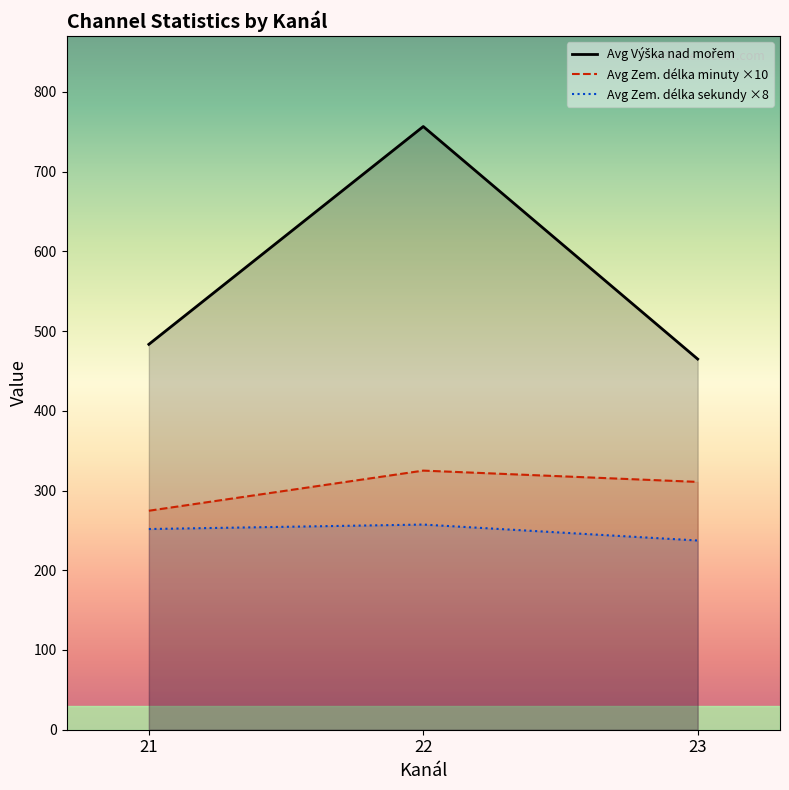

What is the difference between the Avg Výška nad mořem values at 21 and 22?

273.2